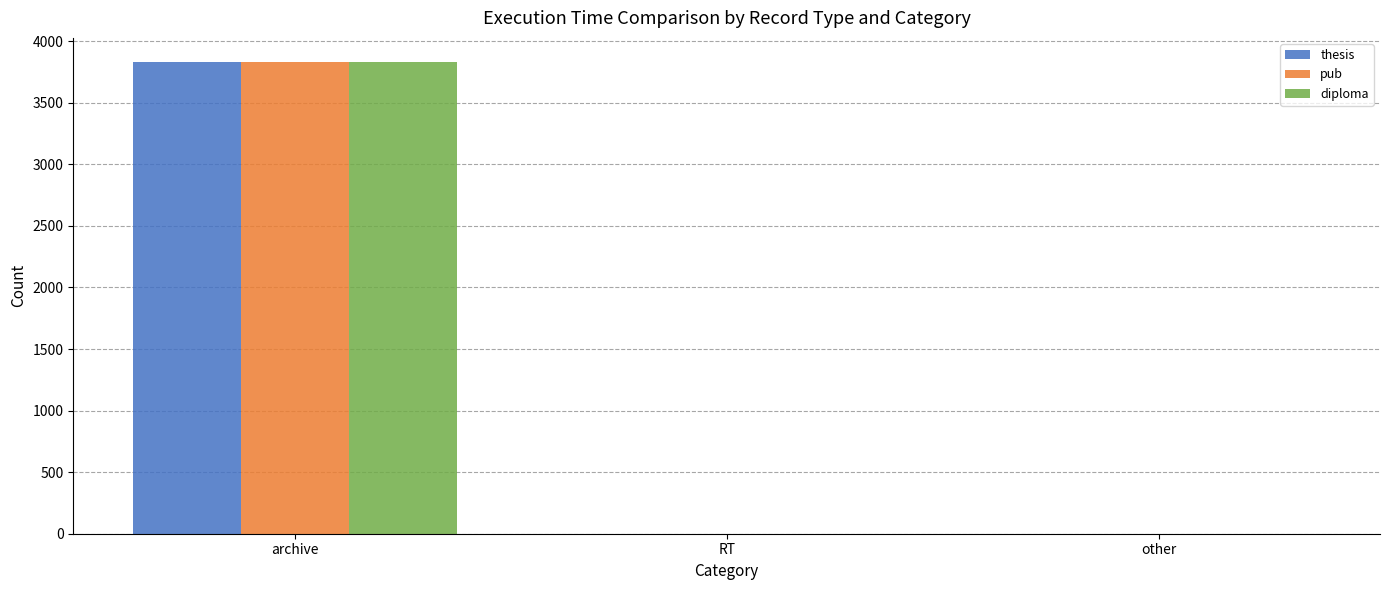

The value of diploma at RT is 0. True or false?

True